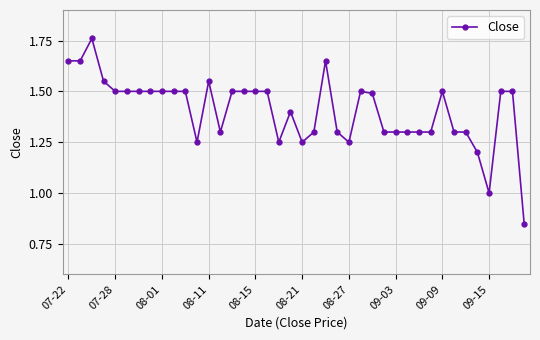

True or false: there are more than 1 points higher than both neighbors.

True